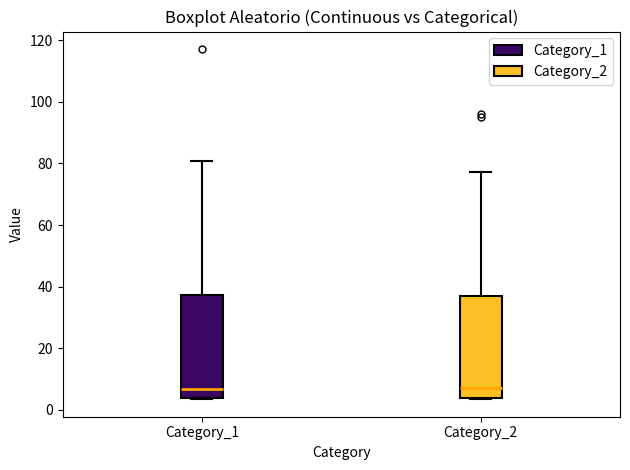

Where does the median line of the box for Category_2 sit on the y-axis? The values are not printed on the chart, so give them approximately, as read against the axis.

8